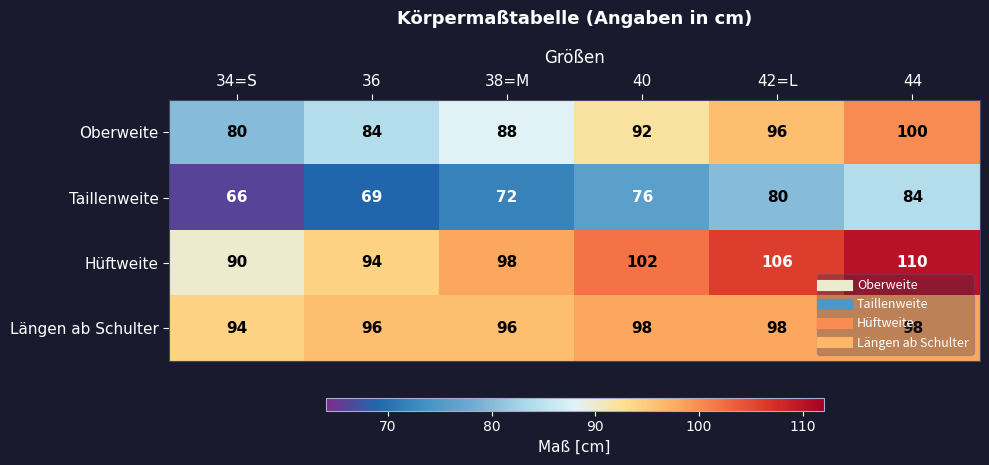

What is the difference between the Hüftweite values at 38=M and 40?

4